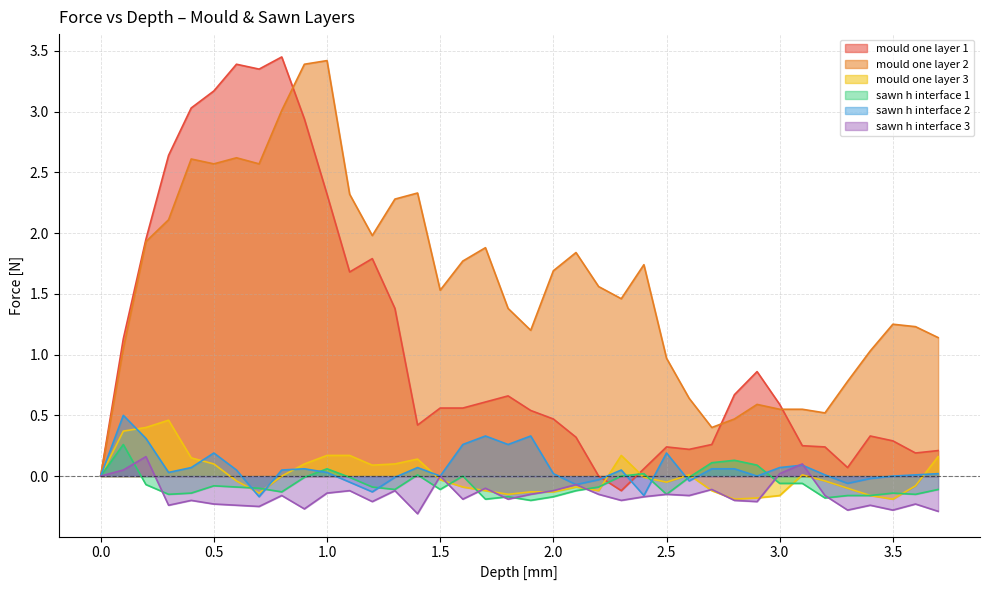

Reading left to right, extract all data points from this chart.

mould one layer 1: 0.0=0.0	0.1=1.1	0.2=1.9	0.3=2.6	0.4=3.0	0.5=3.2	0.6=3.4	0.7=3.4	0.8=3.5	0.9=2.9	1.0=2.3	1.1=1.7	1.2=1.8	1.3=1.4	1.4=0.4	1.5=0.6	1.6=0.6	1.7=0.6	1.8=0.7	1.9=0.5	2.0=0.5	2.1=0.3	2.2=0.0	2.3=-0.1	2.4=0.1	2.5=0.2	2.6=0.2	2.7=0.3	2.8=0.7	2.9=0.9	3.0=0.6	3.1=0.2	3.2=0.2	3.3=0.1	3.4=0.3	3.5=0.3	3.6=0.2	3.7=0.2
mould one layer 2: 0.0=0.0	0.1=1.1	0.2=1.9	0.3=2.1	0.4=2.6	0.5=2.6	0.6=2.6	0.7=2.6	0.8=3.0	0.9=3.4	1.0=3.4	1.1=2.3	1.2=2.0	1.3=2.3	1.4=2.3	1.5=1.5	1.6=1.8	1.7=1.9	1.8=1.4	1.9=1.2	2.0=1.7	2.1=1.8	2.2=1.6	2.3=1.5	2.4=1.7	2.5=1.0	2.6=0.6	2.7=0.4	2.8=0.5	2.9=0.6	3.0=0.6	3.1=0.6	3.2=0.5	3.3=0.8	3.4=1.0	3.5=1.2	3.6=1.2	3.7=1.1
mould one layer 3: 0.0=0.0	0.1=0.4	0.2=0.4	0.3=0.5	0.4=0.1	0.5=0.1	0.6=-0.0	0.7=-0.1	0.8=0.0	0.9=0.1	1.0=0.2	1.1=0.2	1.2=0.1	1.3=0.1	1.4=0.1	1.5=-0.0	1.6=-0.1	1.7=-0.1	1.8=-0.1	1.9=-0.1	2.0=-0.1	2.1=-0.1	2.2=-0.1	2.3=0.2	2.4=-0.0	2.5=-0.1	2.6=0.0	2.7=-0.1	2.8=-0.2	2.9=-0.2	3.0=-0.2	3.1=0.0	3.2=-0.0	3.3=-0.1	3.4=-0.2	3.5=-0.2	3.6=-0.1	3.7=0.2
sawn h interface 1: 0.0=0.0	0.1=0.3	0.2=-0.1	0.3=-0.1	0.4=-0.1	0.5=-0.1	0.6=-0.1	0.7=-0.1	0.8=-0.1	0.9=-0.0	1.0=0.1	1.1=-0.0	1.2=-0.1	1.3=-0.1	1.4=0.0	1.5=-0.1	1.6=0.0	1.7=-0.2	1.8=-0.2	1.9=-0.2	2.0=-0.2	2.1=-0.1	2.2=-0.1	2.3=0.0	2.4=0.0	2.5=-0.1	2.6=-0.0	2.7=0.1	2.8=0.1	2.9=0.1	3.0=-0.1	3.1=-0.1	3.2=-0.2	3.3=-0.2	3.4=-0.2	3.5=-0.1	3.6=-0.1	3.7=-0.1
sawn h interface 2: 0.0=0.0	0.1=0.5	0.2=0.3	0.3=0.0	0.4=0.1	0.5=0.2	0.6=0.1	0.7=-0.2	0.8=0.1	0.9=0.1	1.0=0.0	1.1=-0.1	1.2=-0.1	1.3=-0.0	1.4=0.1	1.5=0.0	1.6=0.3	1.7=0.3	1.8=0.3	1.9=0.3	2.0=0.0	2.1=-0.1	2.2=-0.0	2.3=0.1	2.4=-0.2	2.5=0.2	2.6=-0.0	2.7=0.1	2.8=0.1	2.9=0.0	3.0=0.1	3.1=0.1	3.2=0.0	3.3=-0.1	3.4=-0.0	3.5=0.0	3.6=0.0	3.7=0.0
sawn h interface 3: 0.0=0.0	0.1=0.1	0.2=0.2	0.3=-0.2	0.4=-0.2	0.5=-0.2	0.6=-0.2	0.7=-0.2	0.8=-0.2	0.9=-0.3	1.0=-0.1	1.1=-0.1	1.2=-0.2	1.3=-0.1	1.4=-0.3	1.5=0.0	1.6=-0.2	1.7=-0.1	1.8=-0.2	1.9=-0.1	2.0=-0.1	2.1=-0.1	2.2=-0.1	2.3=-0.2	2.4=-0.2	2.5=-0.1	2.6=-0.2	2.7=-0.1	2.8=-0.2	2.9=-0.2	3.0=0.0	3.1=0.1	3.2=-0.2	3.3=-0.3	3.4=-0.2	3.5=-0.3	3.6=-0.2	3.7=-0.3